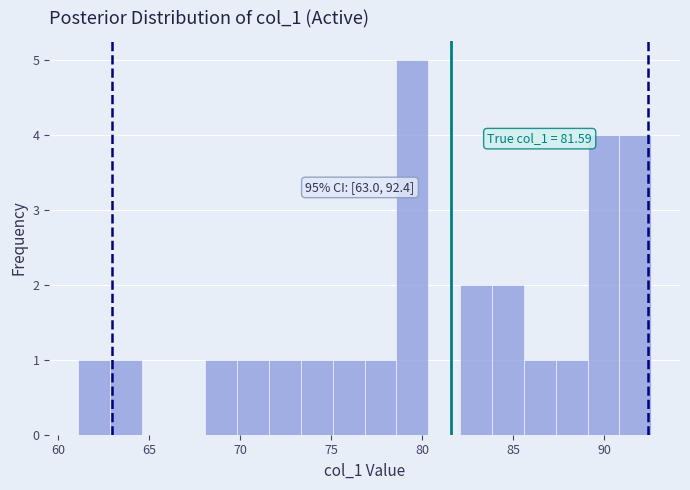

Around what value on the x-axis is the tallest bar? Give the approximate position of its centre, as read against the axis.

79.5